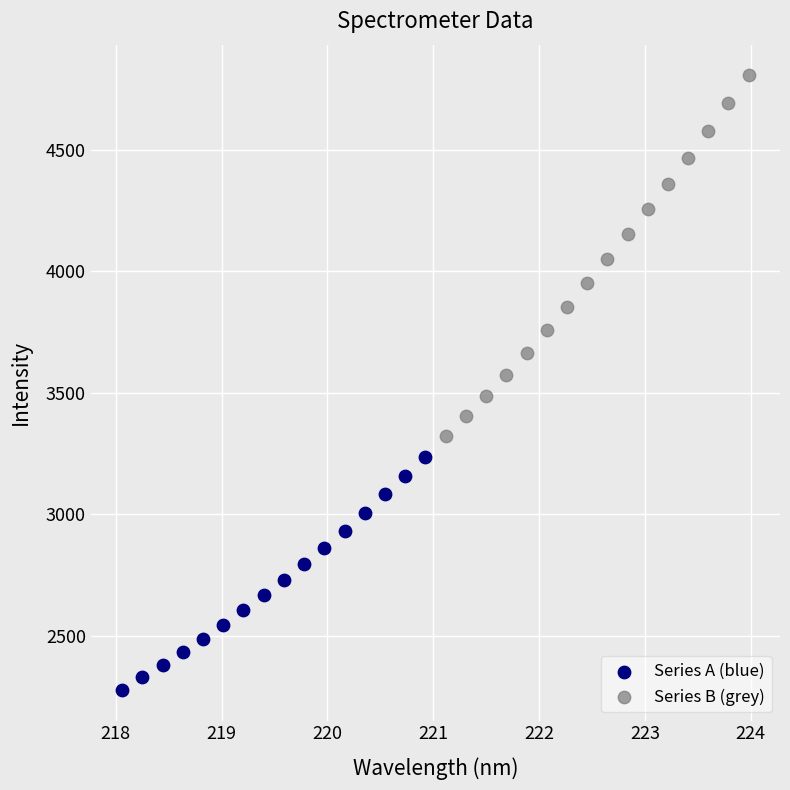

Which series has the largest Y range (max minus min)?

Series B (grey)